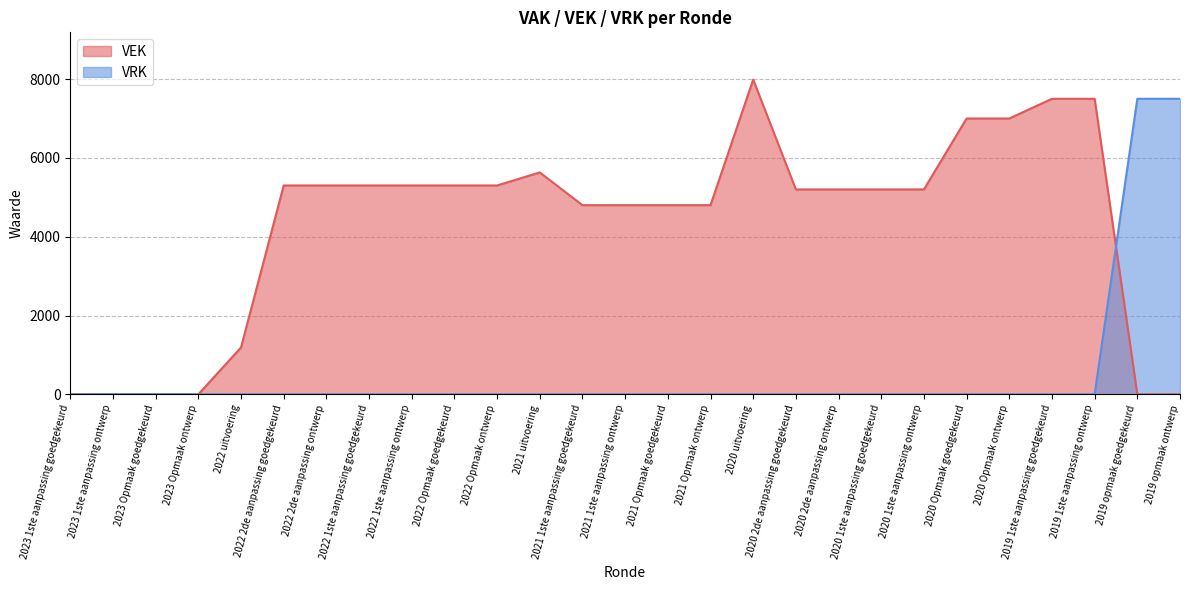

The VRK series shows 3529 at 2019 1ste aanpassing ontwerp. True or false?

False